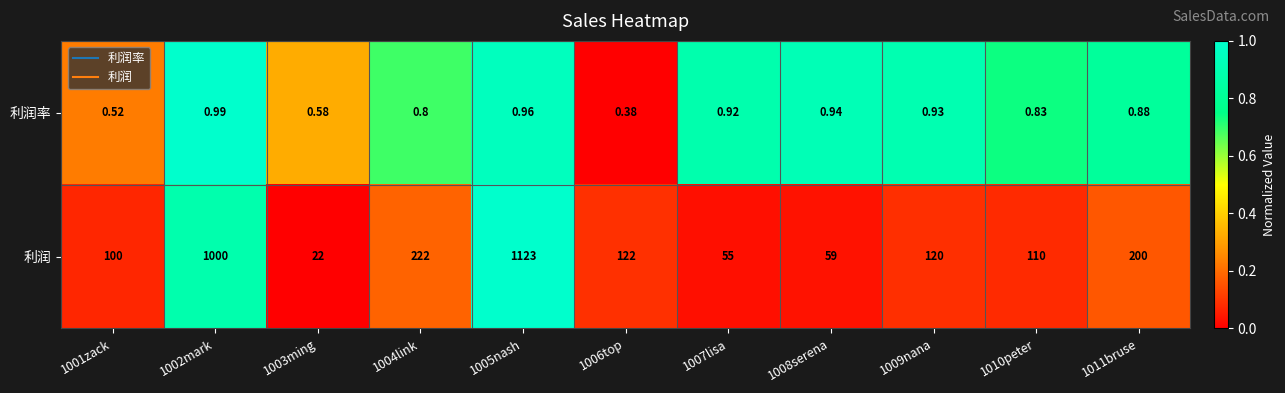

Rank the series at 1010peter from highest to lowest value.

利润, 利润率